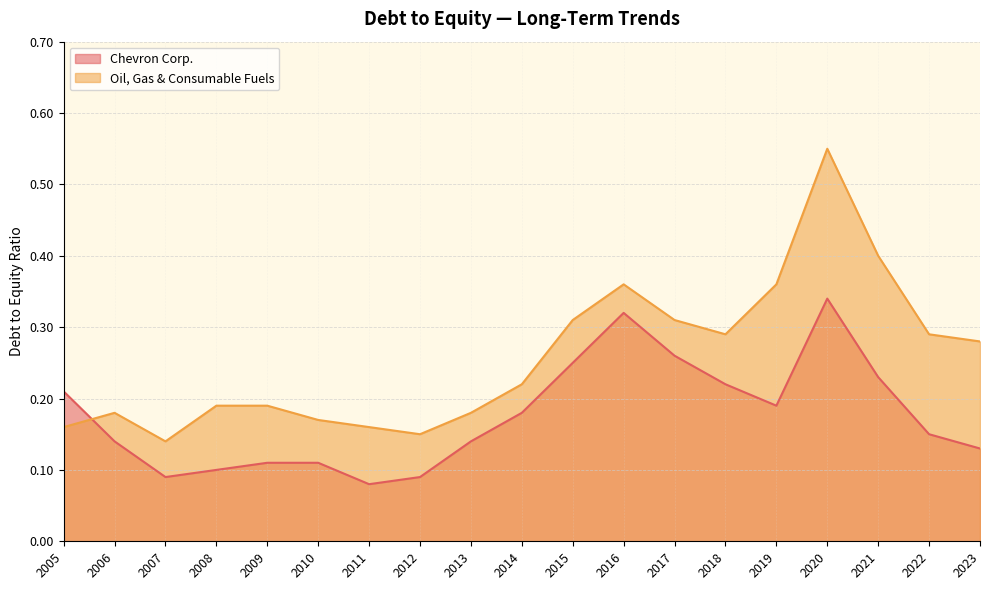

How many intersections are there between Oil, Gas & Consumable Fuels and Chevron Corp.?

1